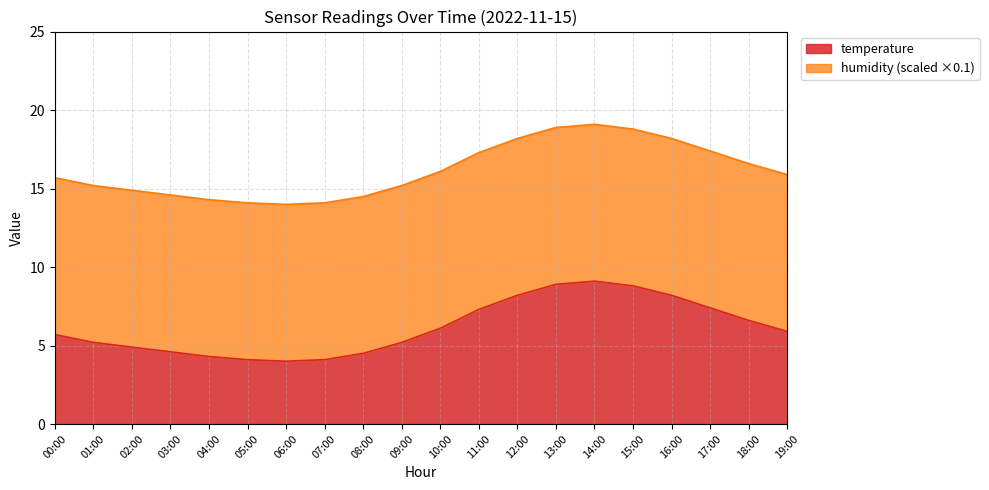

List the labels in order of value, smallest first.

06:00, 05:00, 07:00, 04:00, 08:00, 03:00, 02:00, 01:00, 09:00, 00:00, 19:00, 10:00, 18:00, 11:00, 17:00, 12:00, 16:00, 15:00, 13:00, 14:00